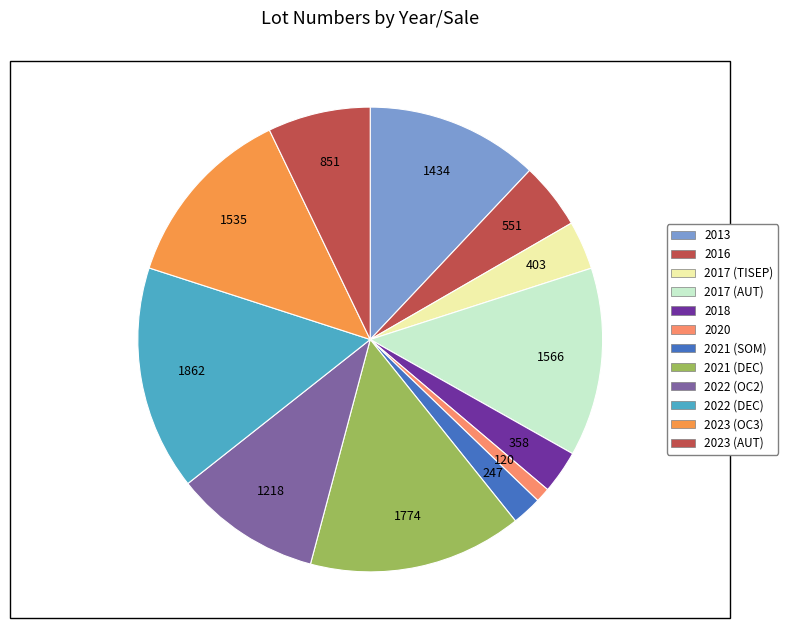

The 2020 slice represents 1% of the pie. True or false?

True